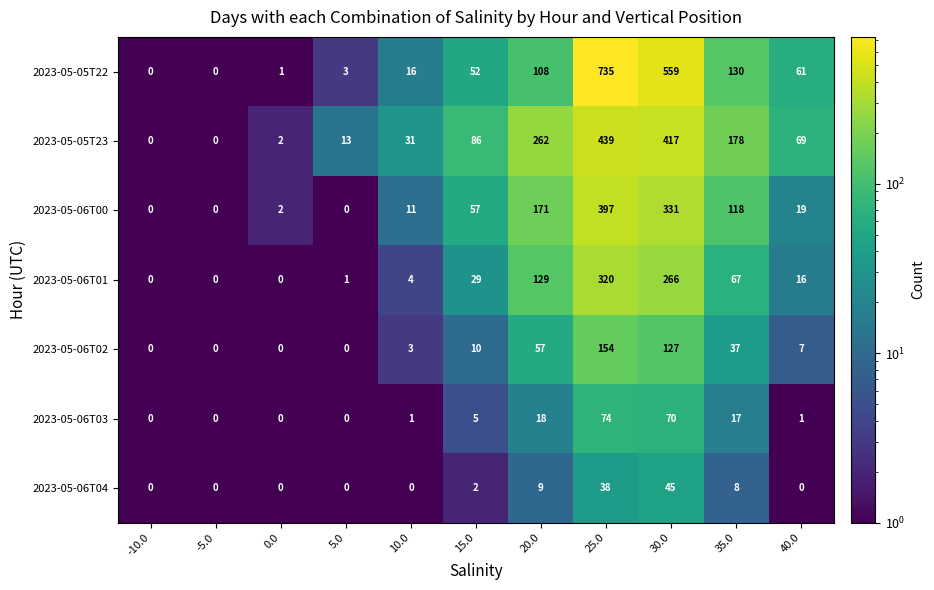

How many series are shown in this chart?

7